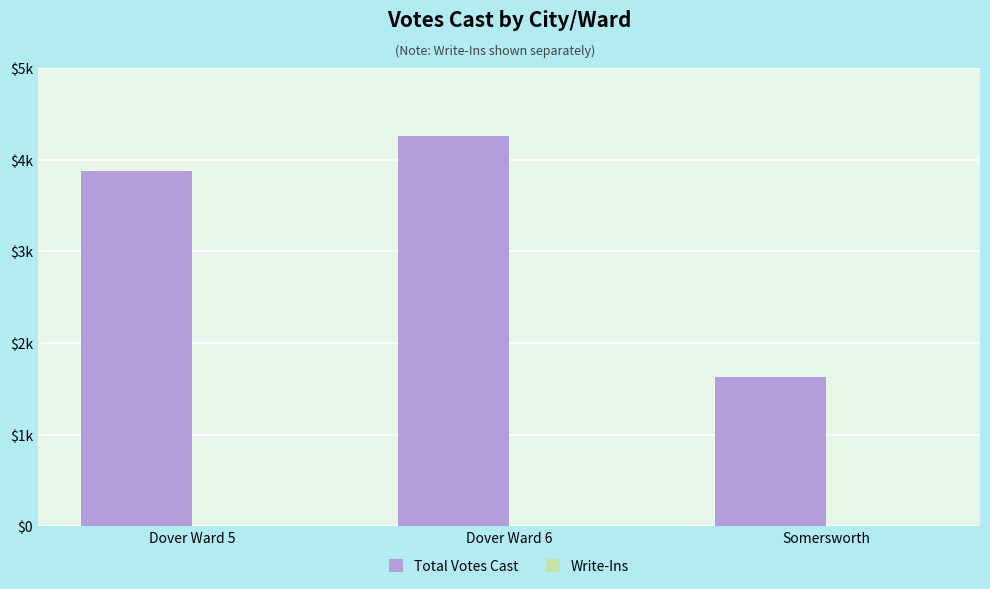

Between Dover Ward 5 and Somersworth, which series saw the biggest shift?

Total Votes Cast